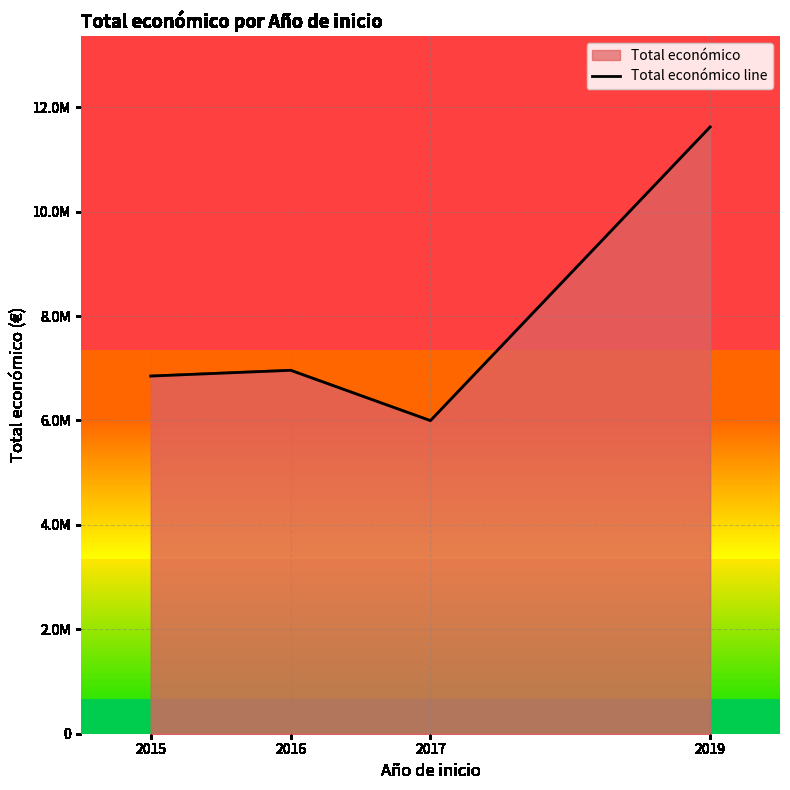

Is it true that the value at 2019 is 11619536?

True